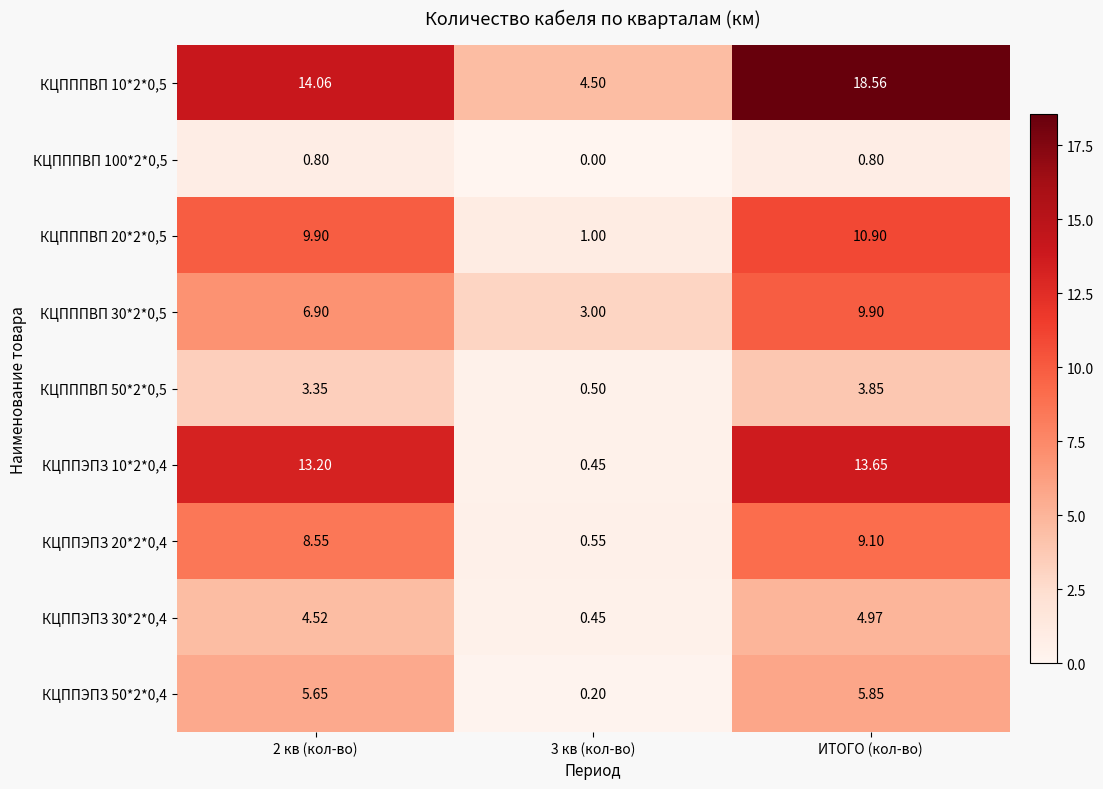

At which category does the chart reach its peak across all series?

ИТОГО (кол-во)